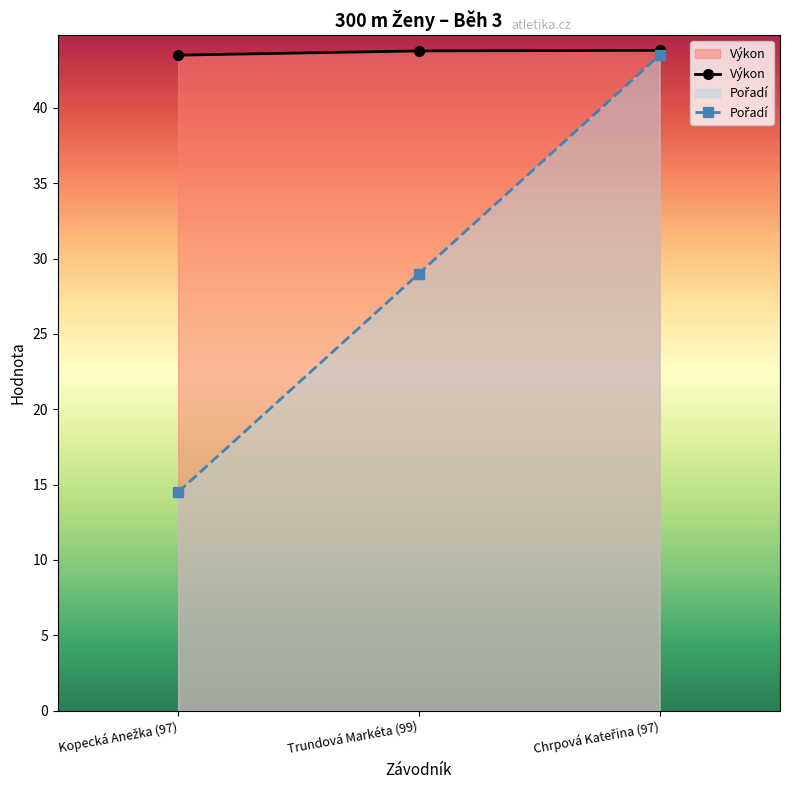

List the series in order of their peak value, lowest first.

Pořadí, Výkon